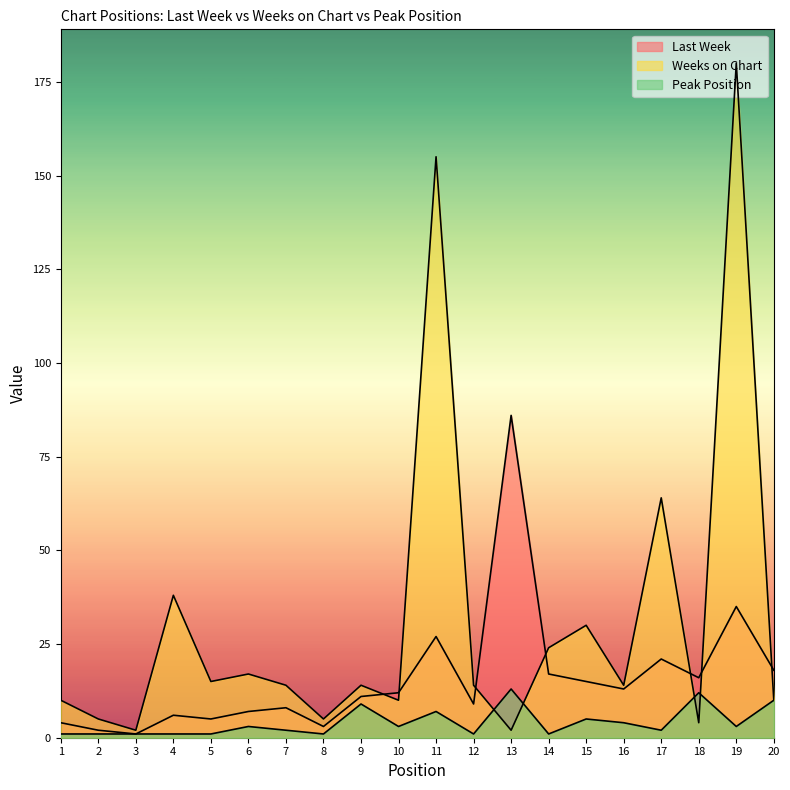

True or false: Peak Position has a value of 0 at 4.

False